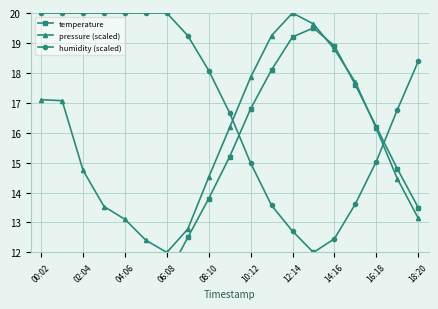

What is the maximum value for humidity (scaled)?

20.0